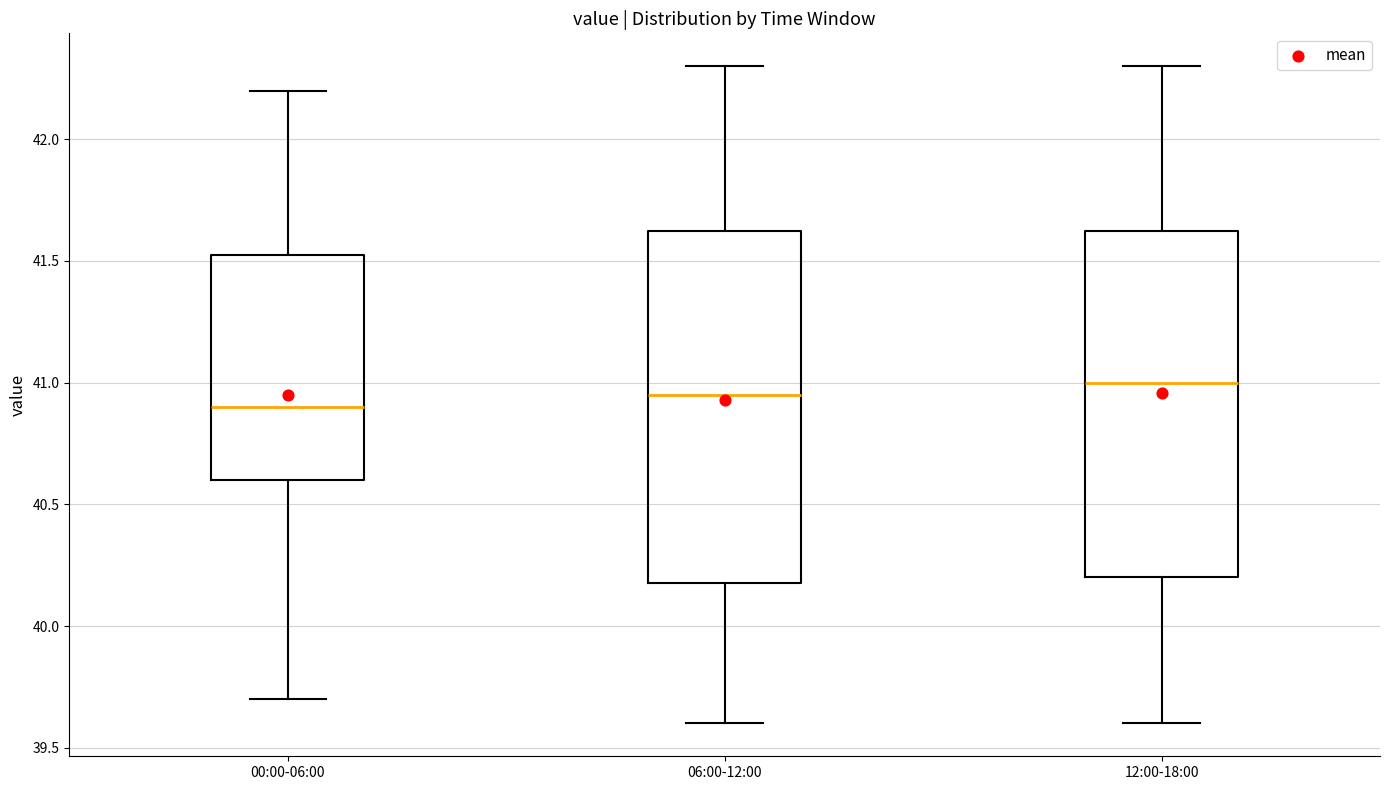

Reading left to right, read every box against the y-axis: the position of its median line, the range the box covers, and the ends of its whiskers. The values are not printed on the chart, so give them approximately, as read against the axis.

00:00-06:00: median 40.90, box 40.60 to 41.55, whiskers 39.70 to 42.20
06:00-12:00: median 40.95, box 40.20 to 41.65, whiskers 39.60 to 42.30
12:00-18:00: median 41.00, box 40.20 to 41.65, whiskers 39.60 to 42.30